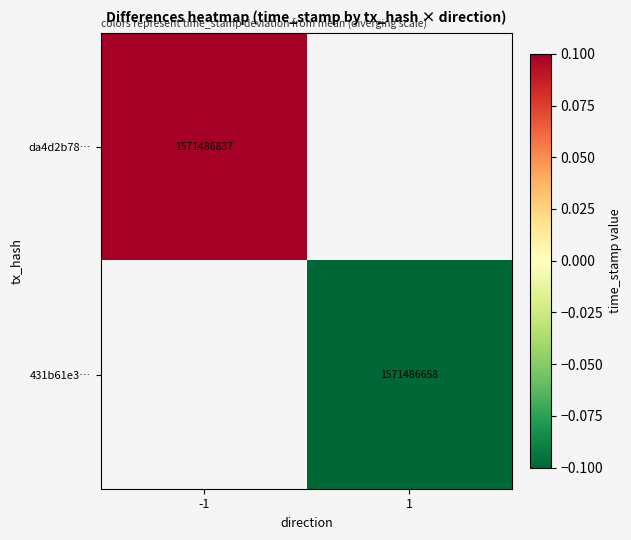

Is the value of 431b61e3… at 1 greater than the value of da4d2b78… at -1?

No